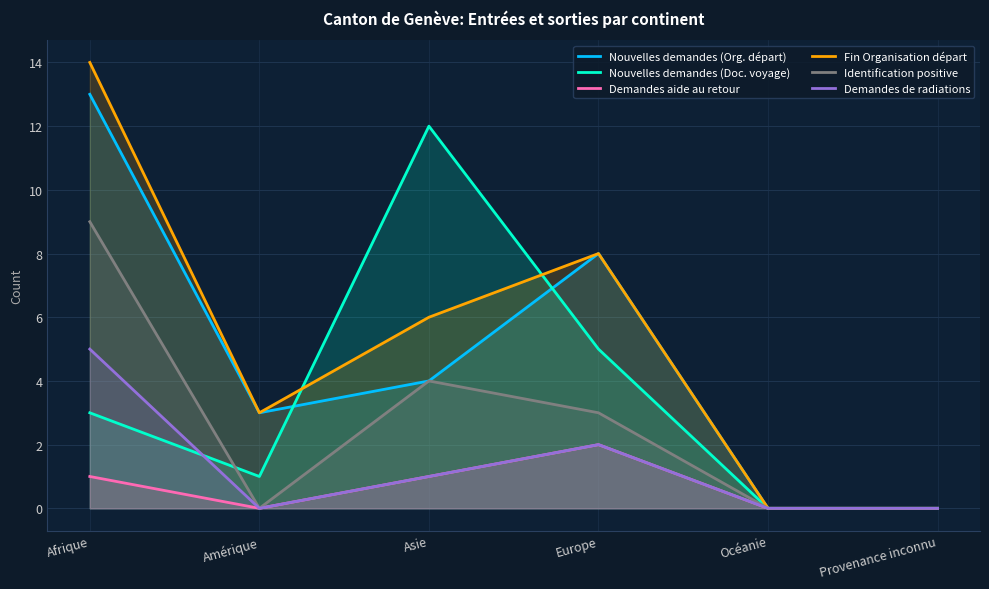

At which category does Nouvelles demandes (Org. départ) reach its first local valley?

Amérique